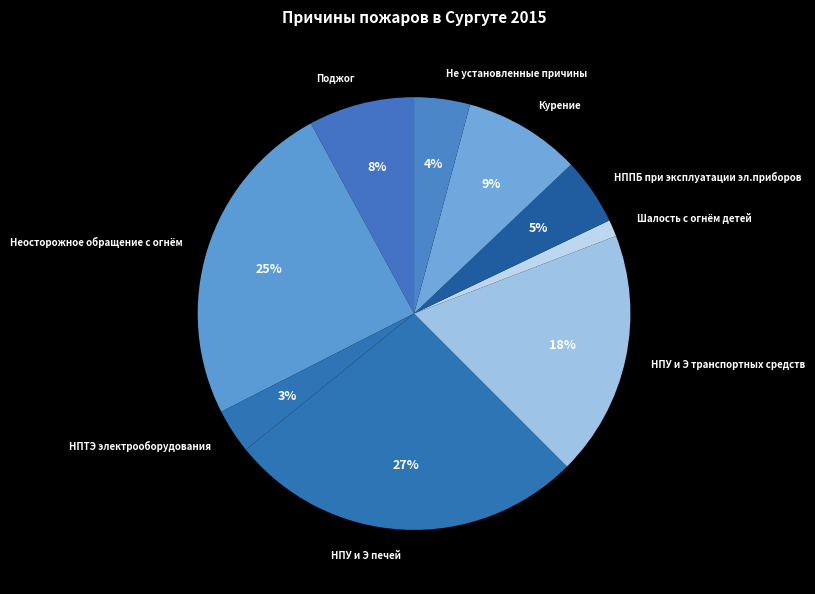

Which has a higher value, НПУ и Э печей or Неосторожное обращение с огнём?

НПУ и Э печей